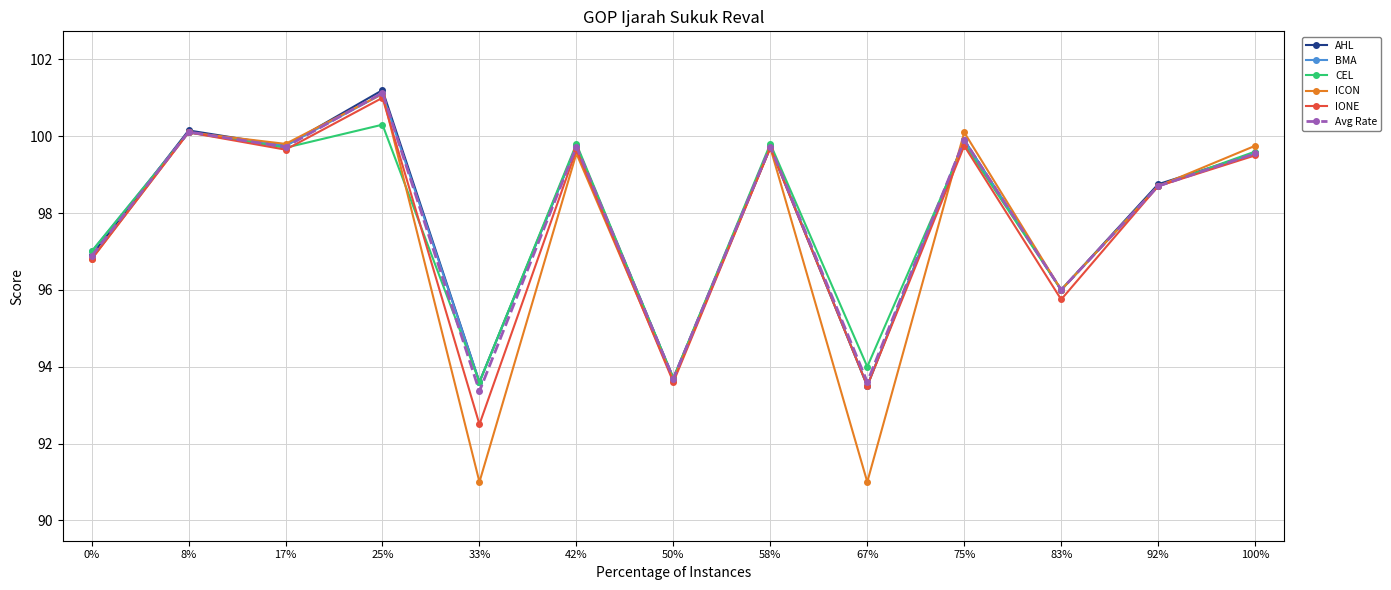

What is the greatest value displayed?

101.2